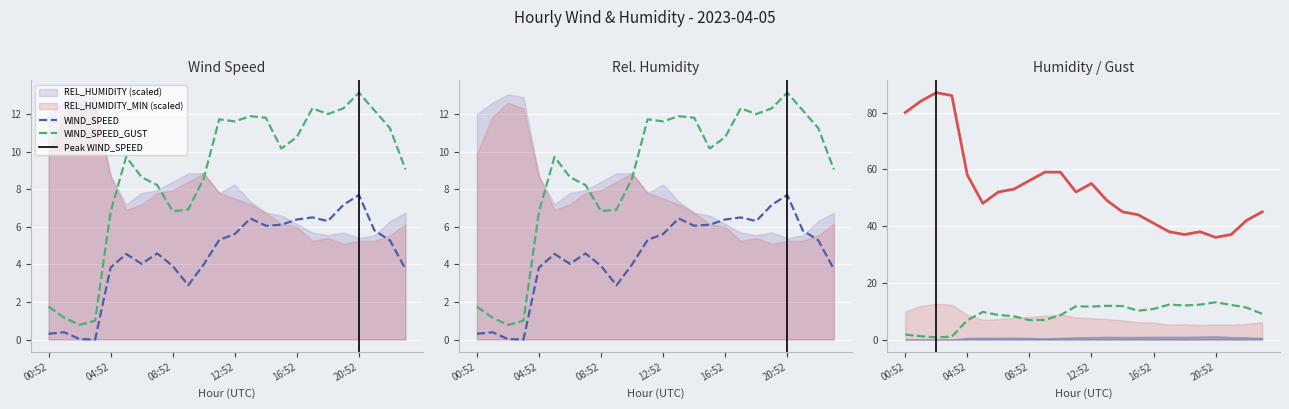

True or false: WIND_SPEED_GUST has more than 2 points higher than both neighbors.

True